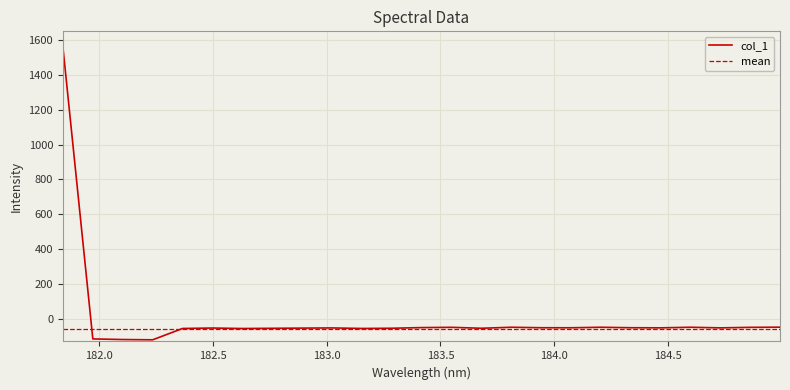

How many data points are less than -51?

17